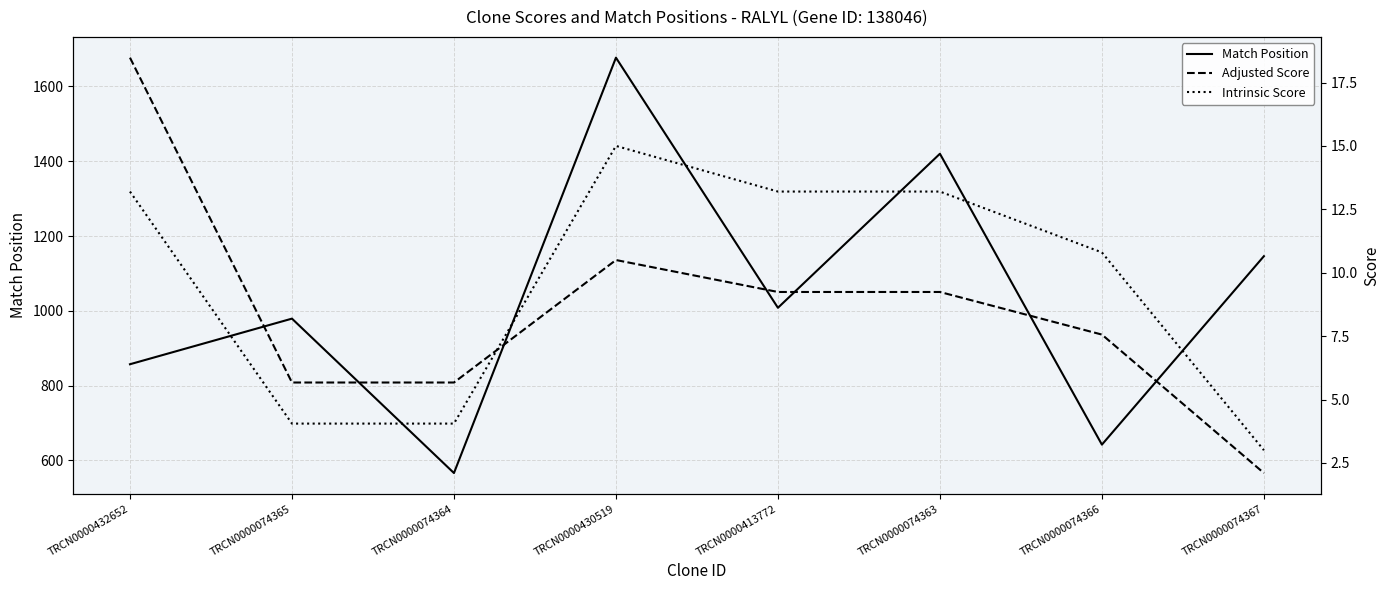

Where is Intrinsic Score nearest to the value 9?

TRCN0000074366